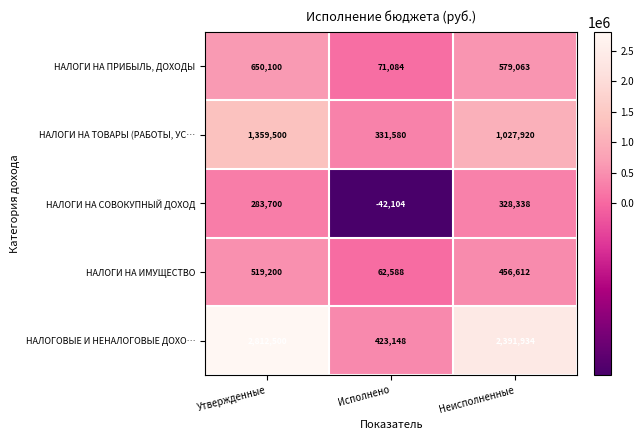

Which category has the lowest value in the НАЛОГИ НА ИМУЩЕСТВО series?

Исполнено